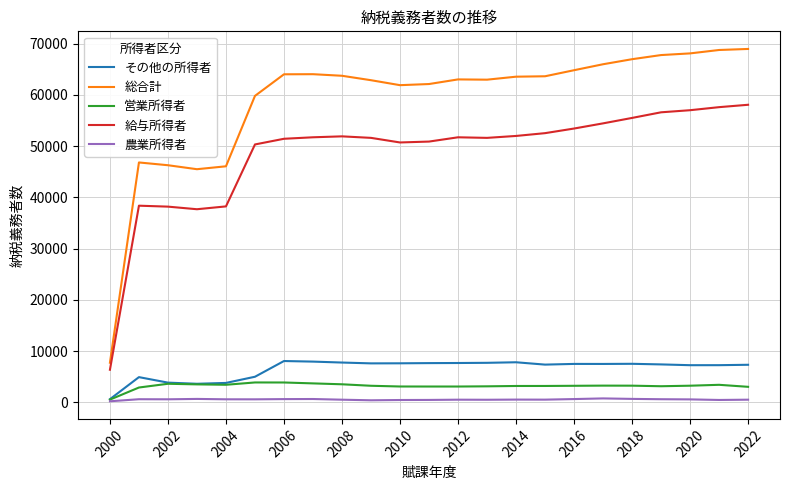

True or false: 営業所得者 and 給与所得者 cross at least once.

False